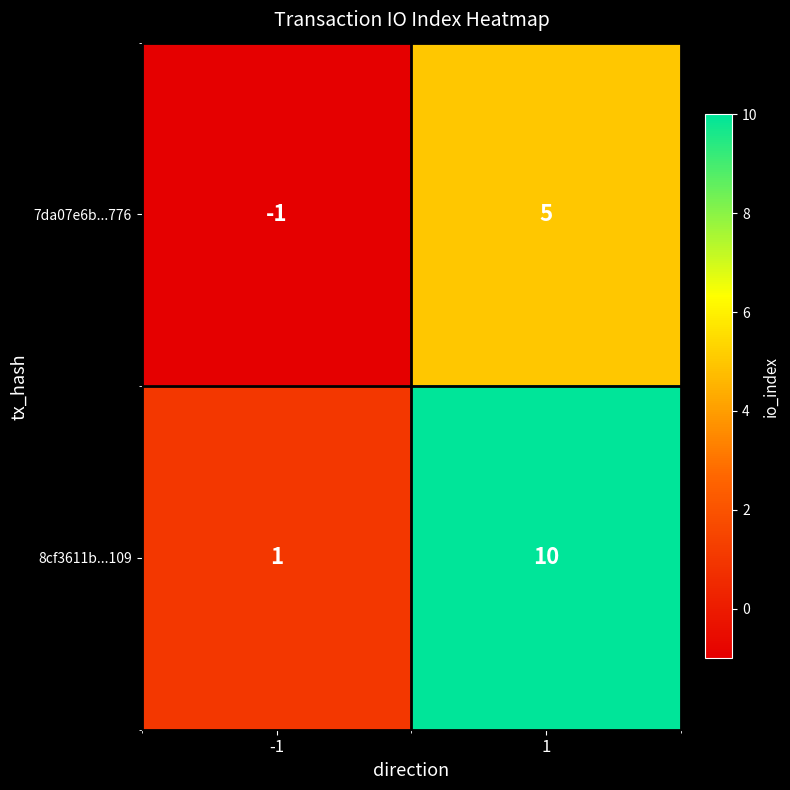

What is the total value across all series at 1?

15